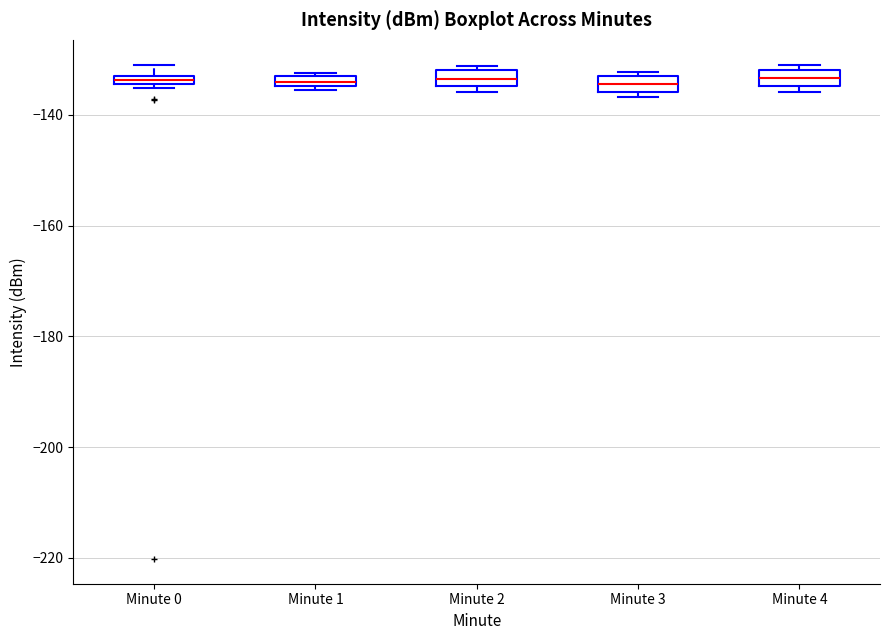

Where is the lower edge of the box for Minute 0 on the y-axis? The values are not printed on the chart, so give them approximately, as read against the axis.

-134